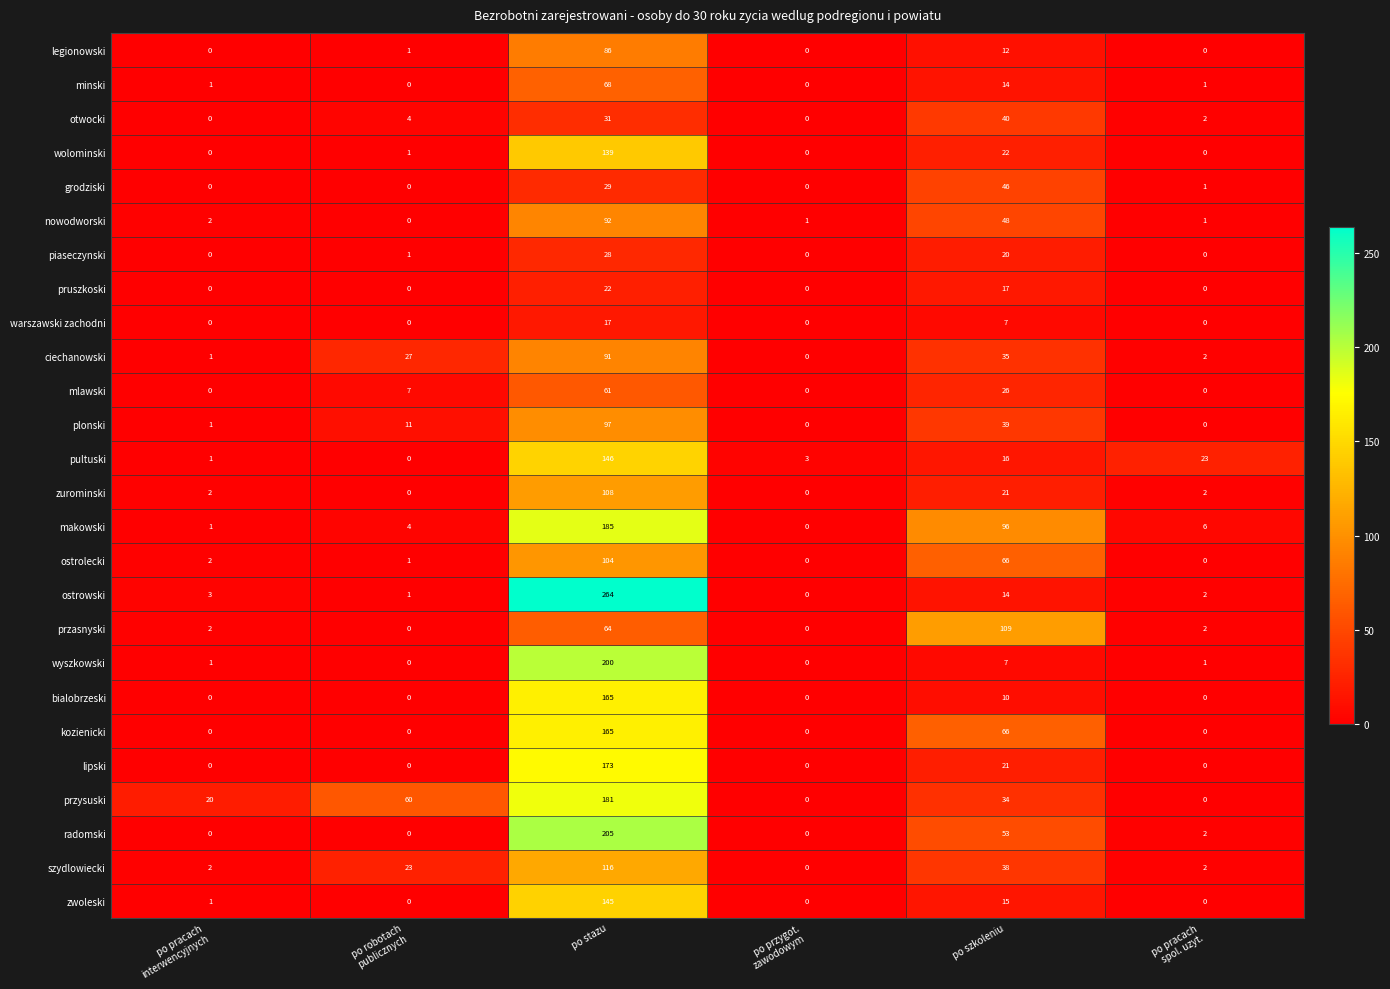

Where is plonski nearest to the value 48?

po szkoleniu